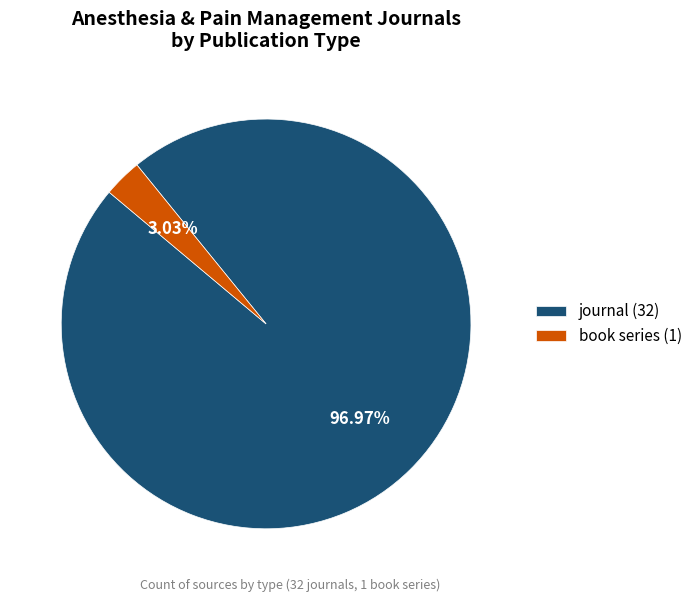

What percentage is the journal slice, to the nearest percent?

97%